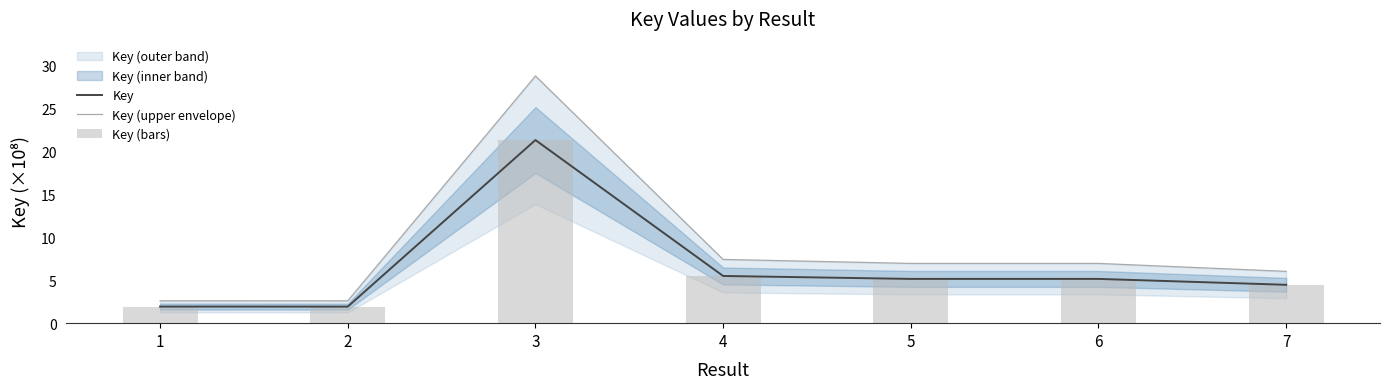

Reading left to right, what are all the values shown in this chart?

Key: 1=1.9	2=1.9	3=21.3	4=5.5	5=5.1	6=5.1	7=4.5
Key (upper envelope): 1=2.6	2=2.6	3=28.7	4=7.4	5=6.9	6=6.9	7=6.0
Key (bars): 1=1.9	2=1.9	3=21.3	4=5.5	5=5.1	6=5.1	7=4.5